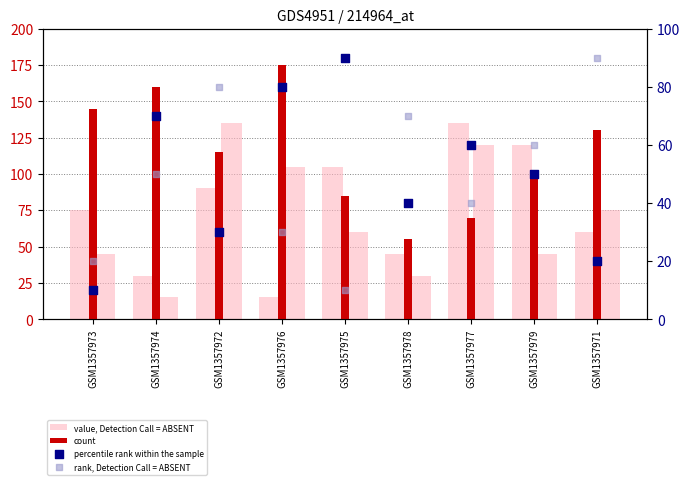

Which series contains the highest Y value?

count